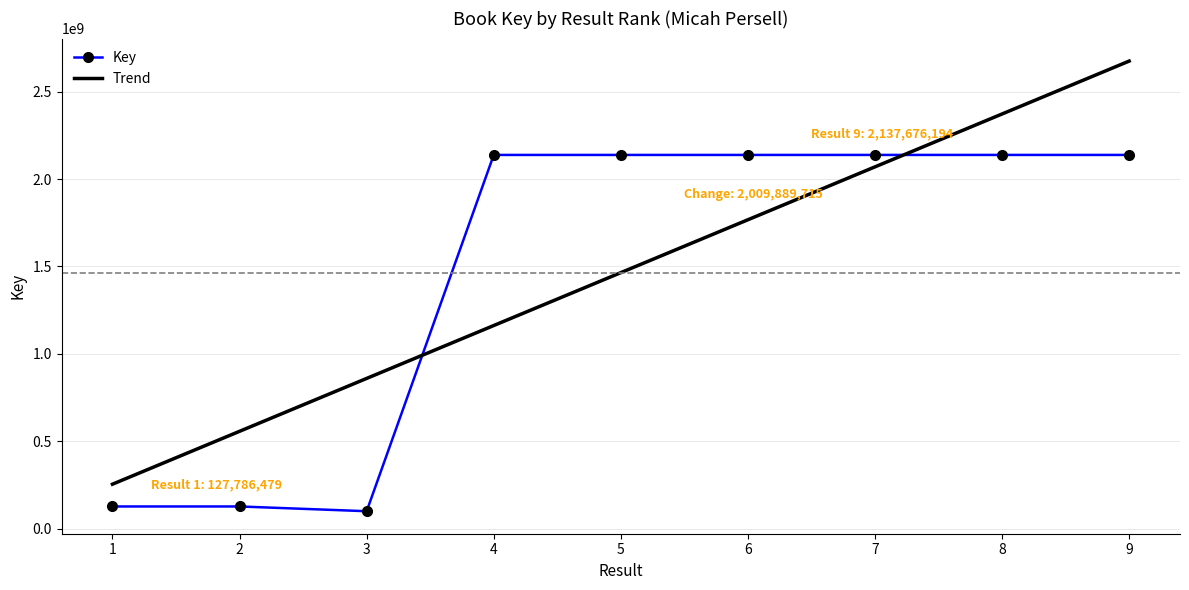

True or false: Key has more than 0 points higher than both neighbors.

True